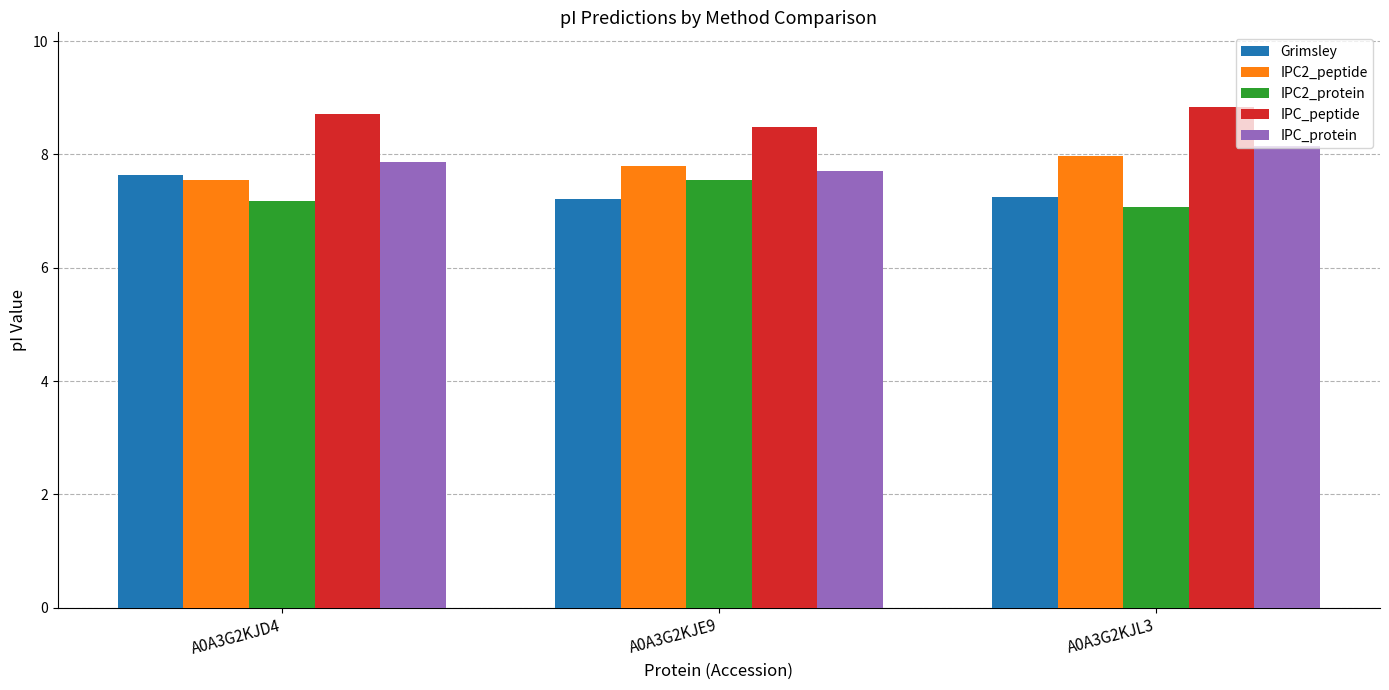

Where is IPC_protein nearest to the value 7?

A0A3G2KJE9